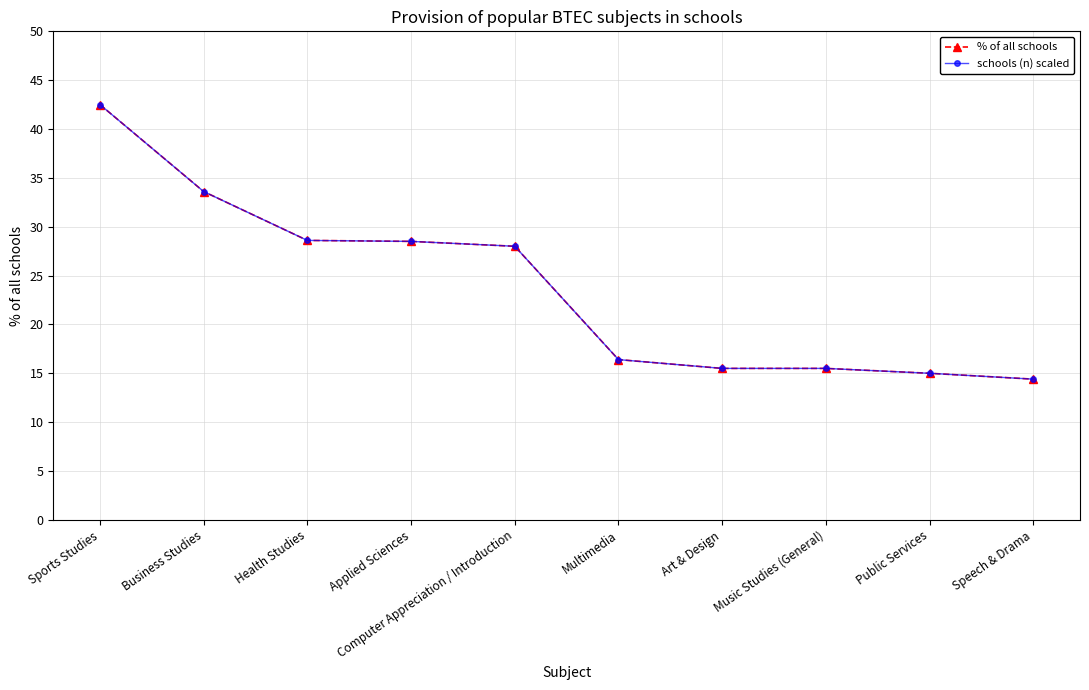

Which series has the widest spread of values?

% of all schools